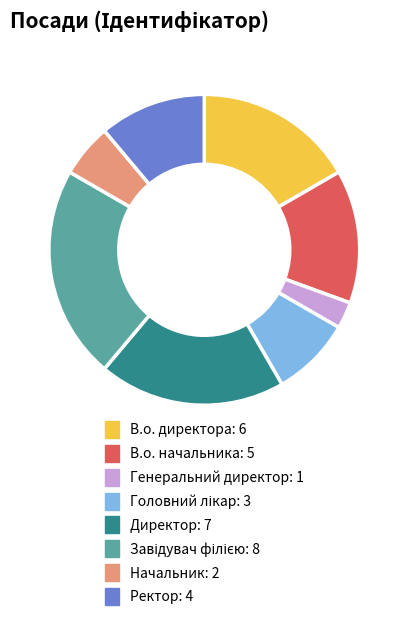

Is the sum of Директор and В.о. начальника greater than half?

No